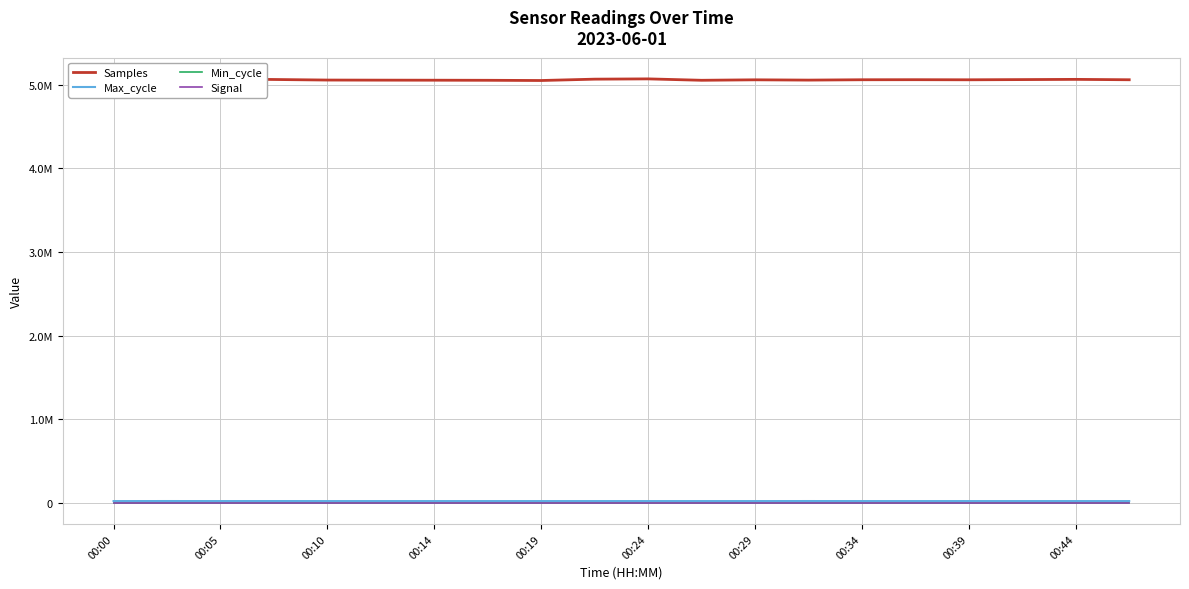

Does the chart display data point markers on the line(s)?

No